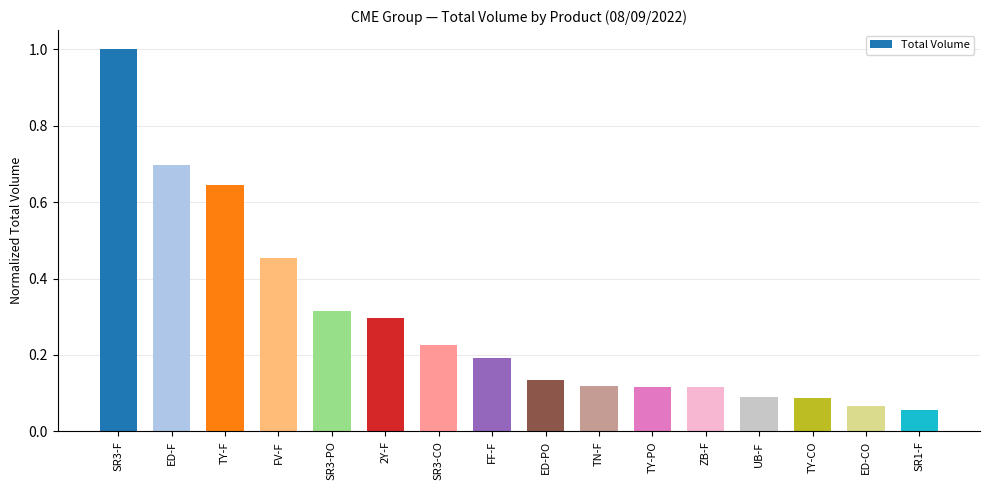

Which has a higher value, ED-CO or SR1-F?

ED-CO